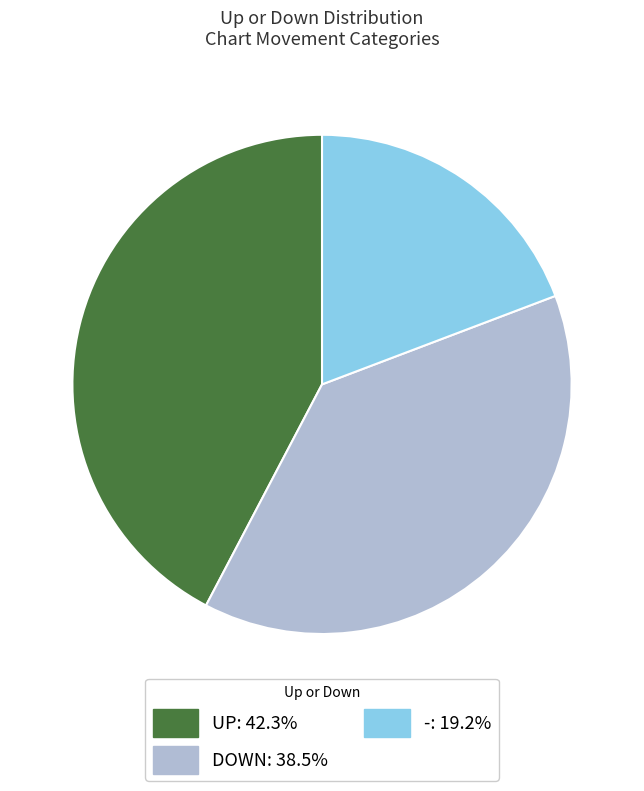

Is there any slice that represents more than half of the pie?

No